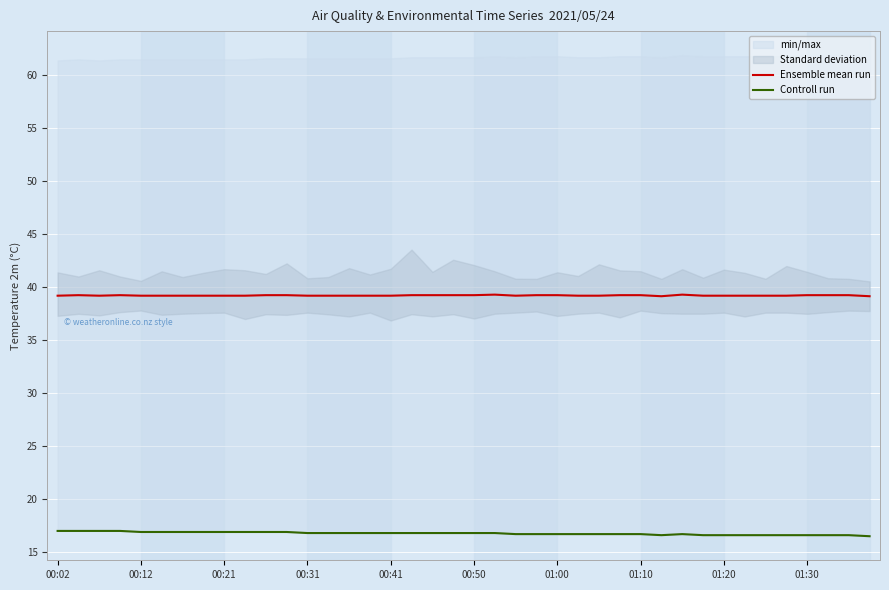

At which category does Controll run reach its first local peak?

30